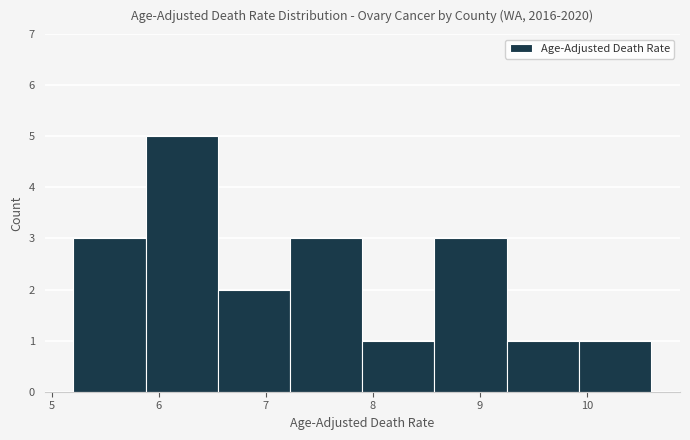

Reading left to right, transcribe this chart: for each bar, give the range it covers on the x-axis and its height. Neither the bar edges nor the heights are printed on the chart, so give them approximately, as read against the axes.

5.2 to 5.9: 3
5.9 to 6.6: 5
6.6 to 7.2: 2
7.2 to 7.9: 3
7.9 to 8.6: 1
8.6 to 9.3: 3
9.3 to 9.9: 1
9.9 to 10.6: 1